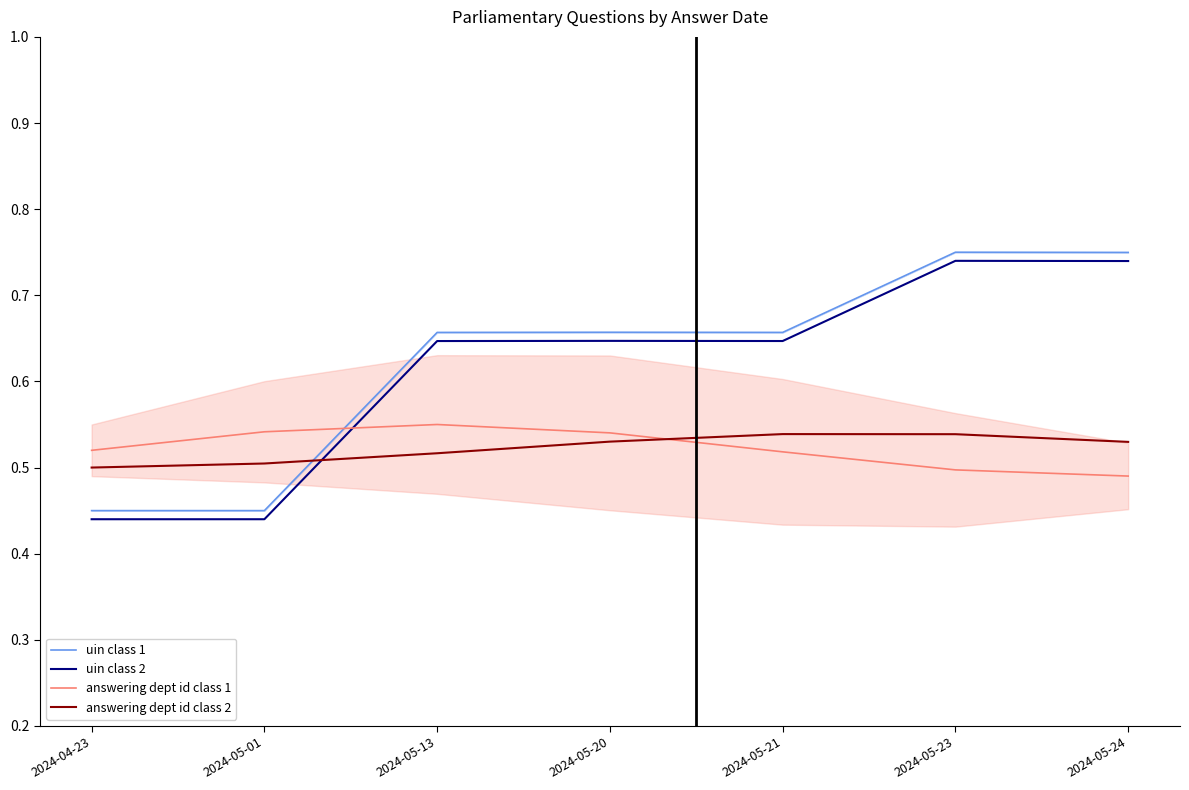

Which series has the largest total across all categories?

uin class 1